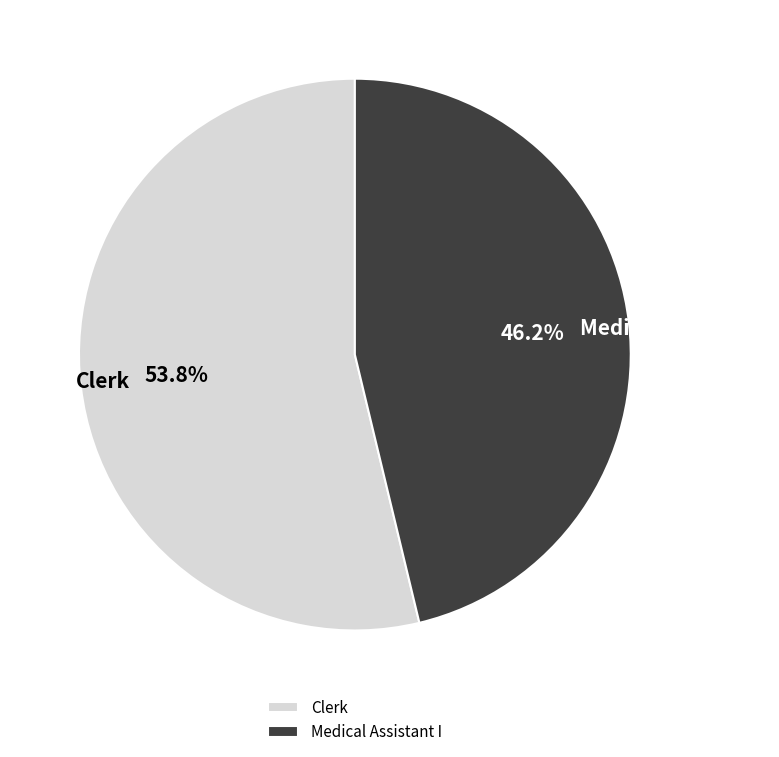

To the nearest percent, what is the difference between the largest and smallest slice percentages?

8%